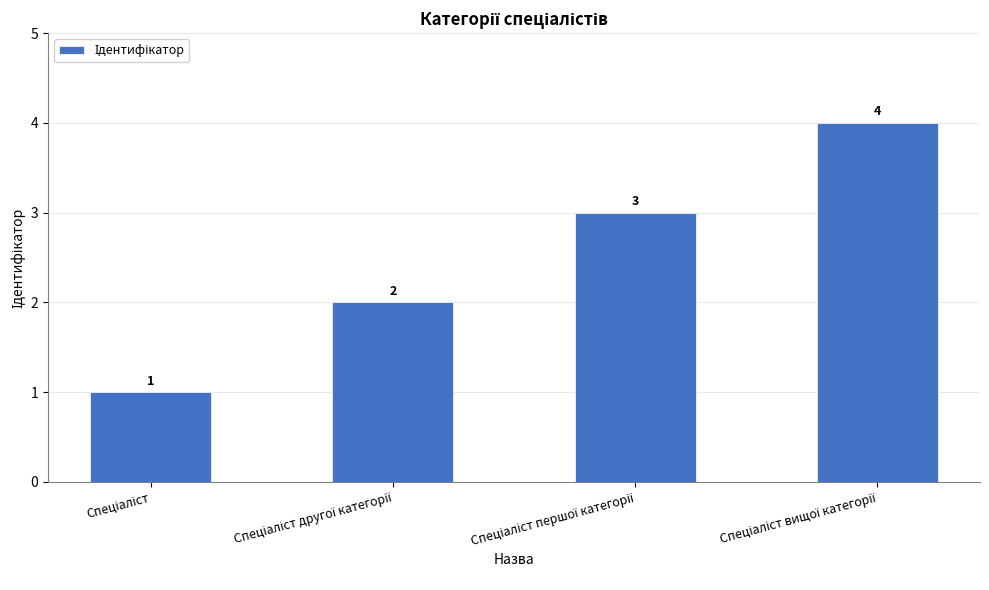

What is the difference between the maximum and minimum values?

3